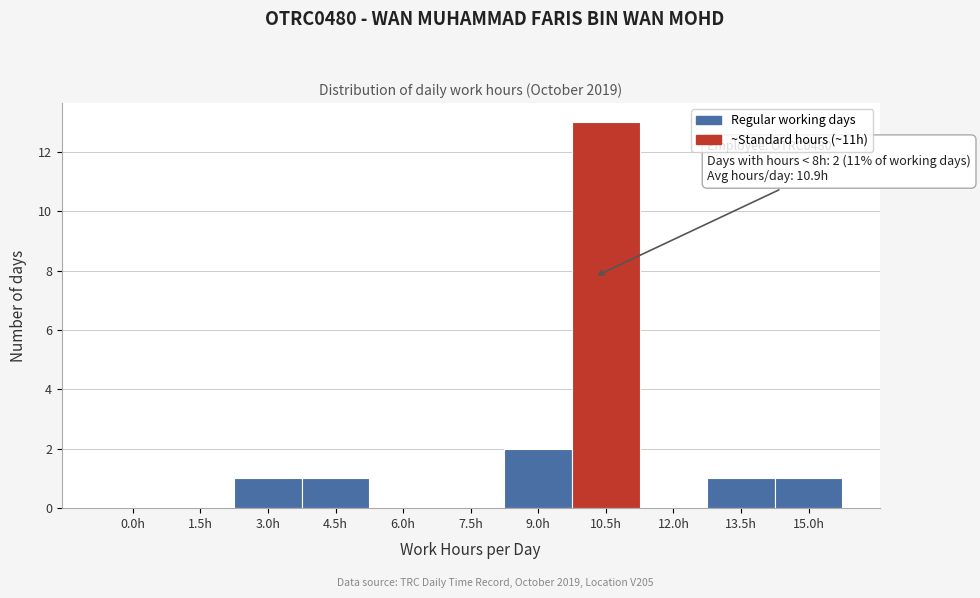

Reading left to right, list all the values displayed in this chart.

0.0h=0	1.5h=0	3.0h=1	4.5h=1	6.0h=0	7.5h=0	9.0h=2	10.5h=13	12.0h=0	13.5h=1	15.0h=1